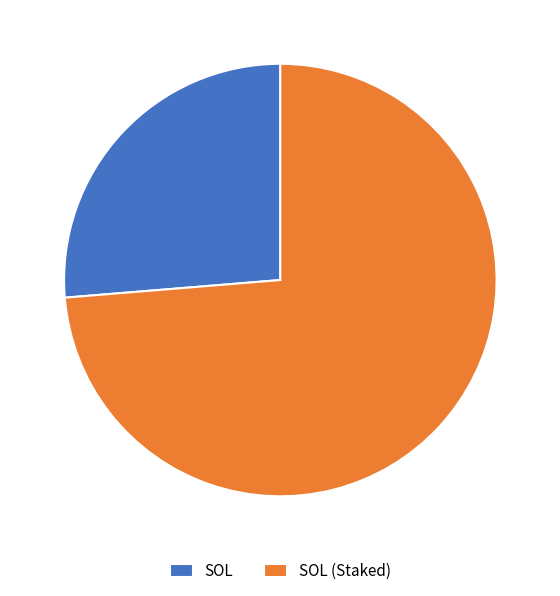

Is SOL (Staked) the majority of the pie?

Yes